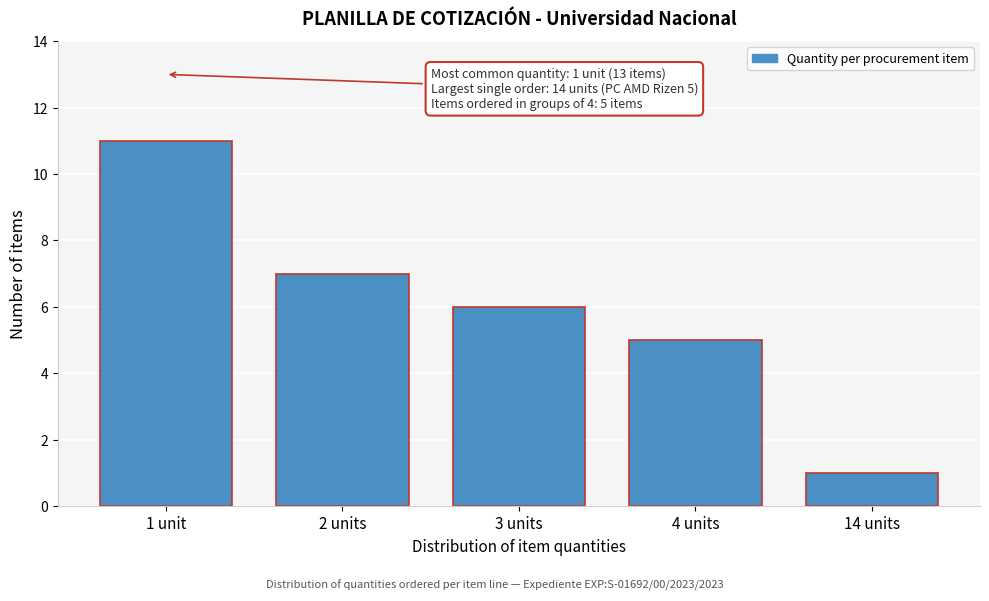

Reading left to right, what are all the values shown in this chart?

11	7	6	5	1